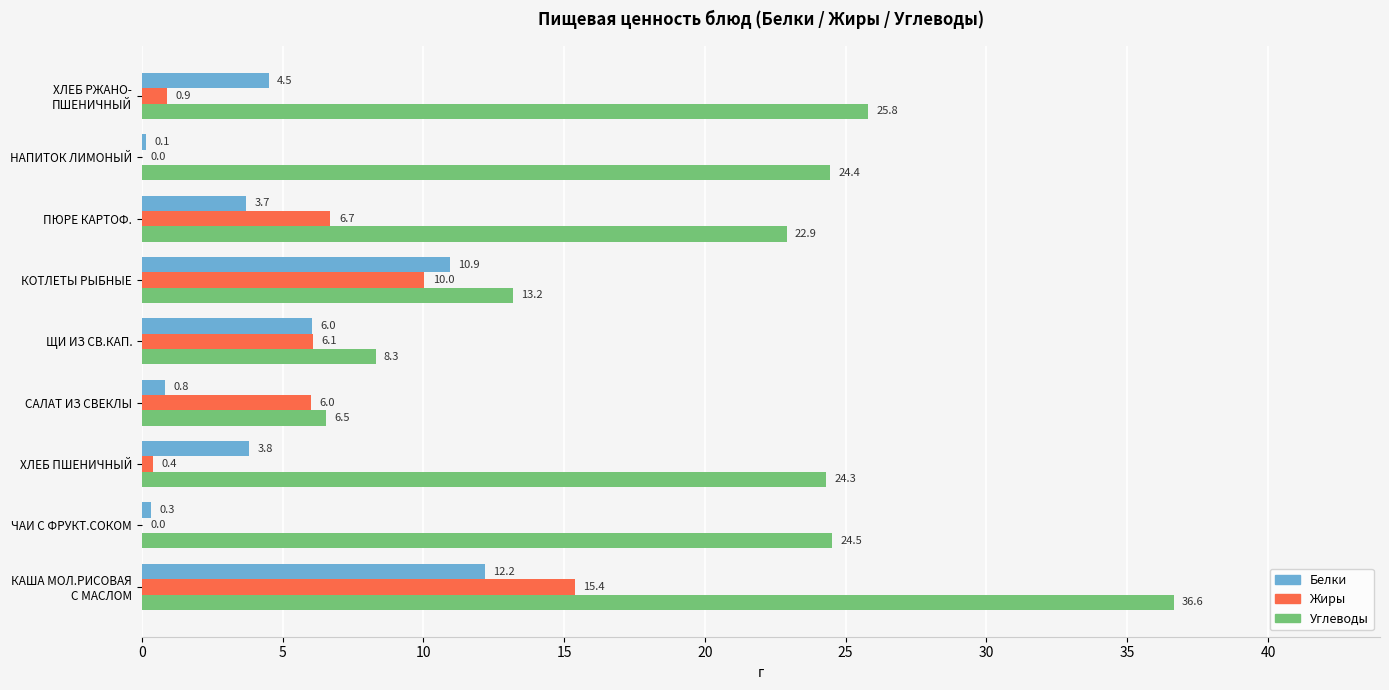

Which series has the largest total across all categories?

Углеводы